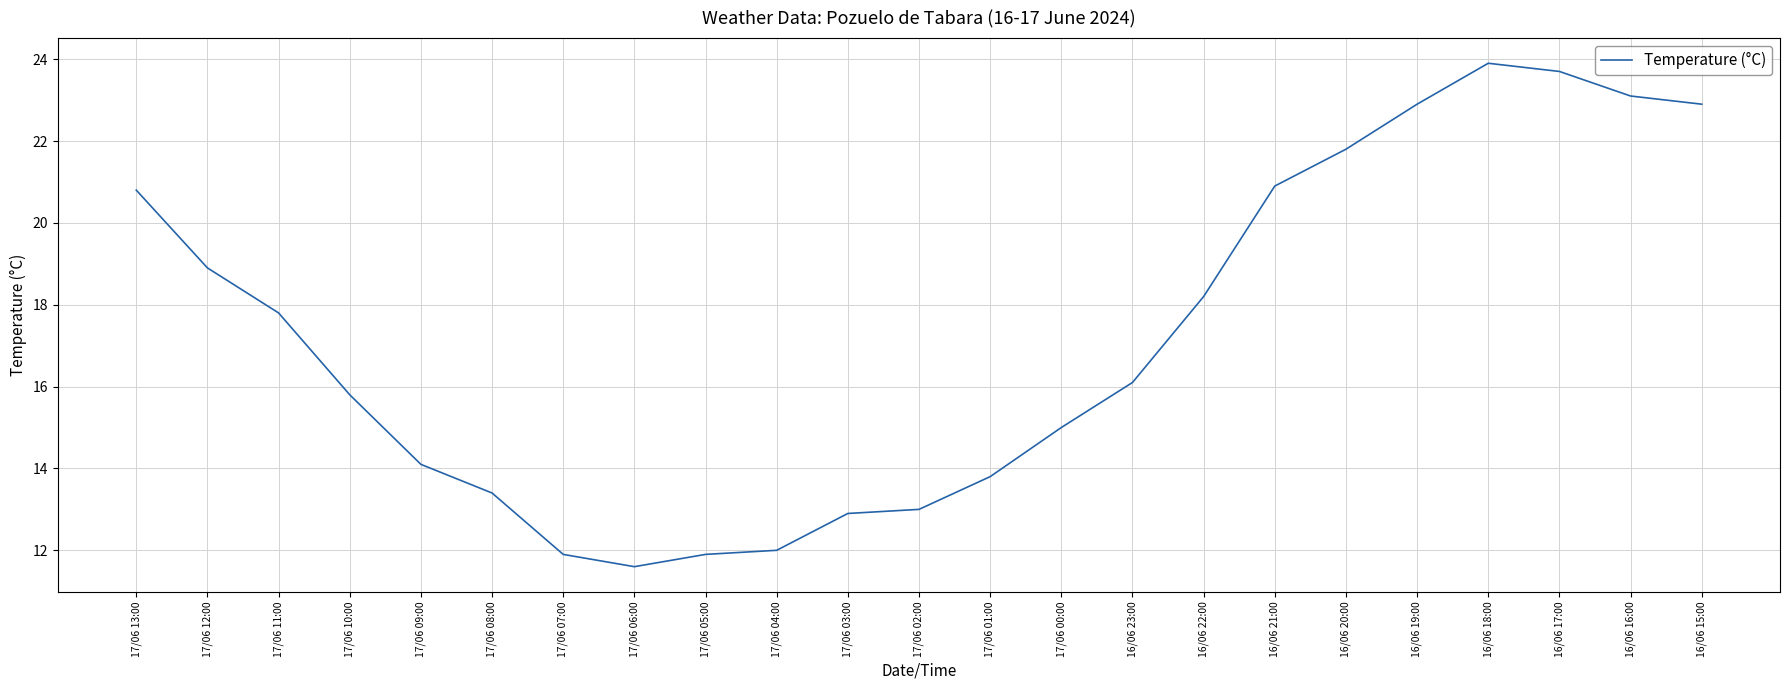

Reading left to right, extract all data points from this chart.

20.8	18.9	17.8	15.8	14.1	13.4	11.9	11.6	11.9	12.0	12.9	13.0	13.8	15.0	16.1	18.2	20.9	21.8	22.9	23.9	23.7	23.1	22.9